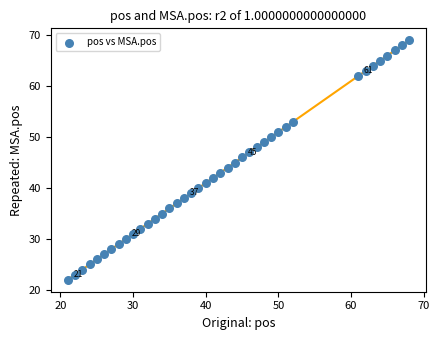

What is the range of X values (max minus min)?

47